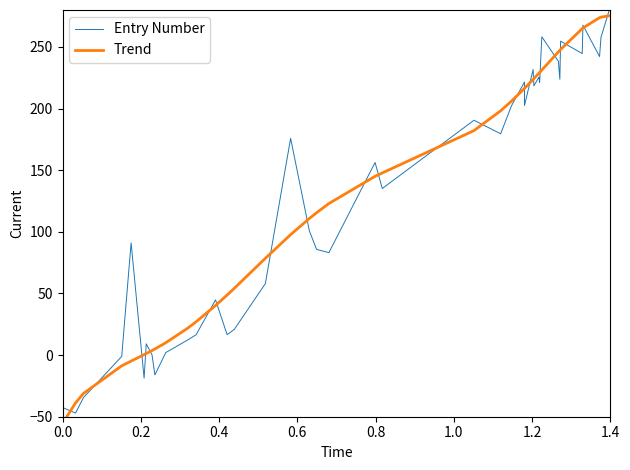

True or false: Entry Number has more than 0 interior local peaks.

True